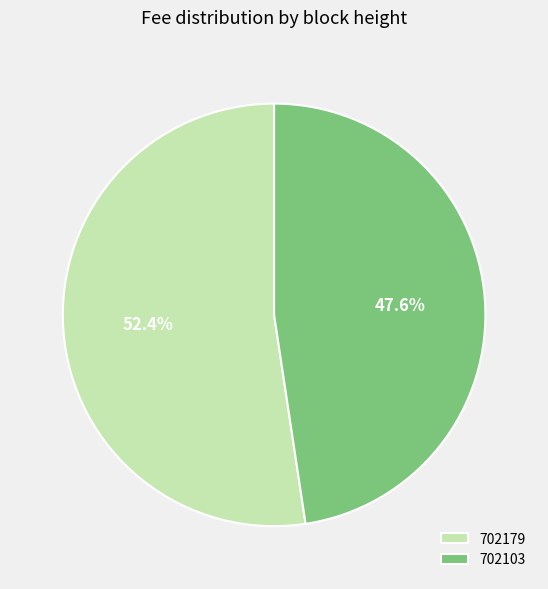

Is it true that 702179 is 52% of the pie?

True